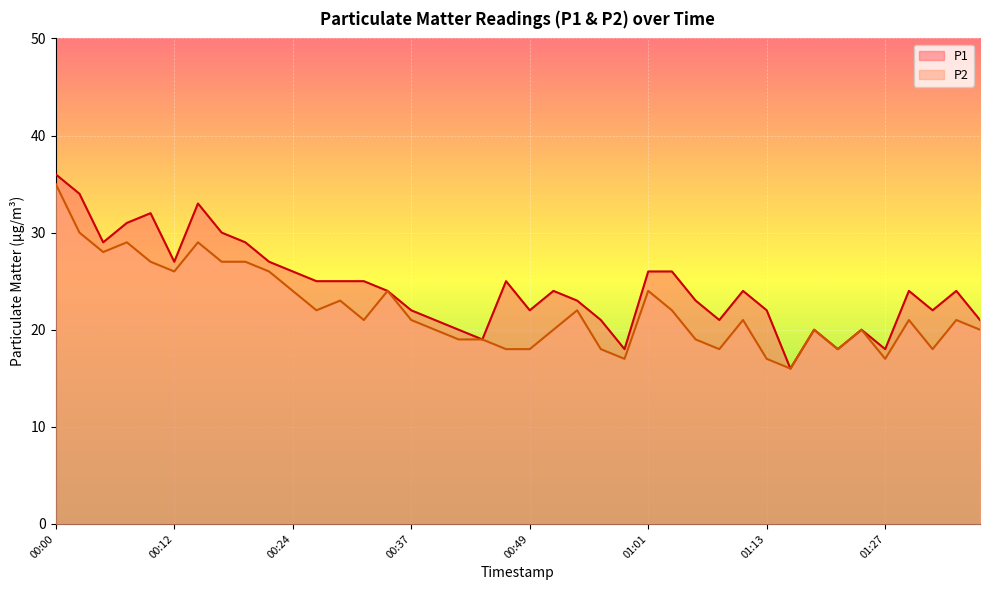

Between 00:12 and 01:35, which series saw the biggest shift?

P2